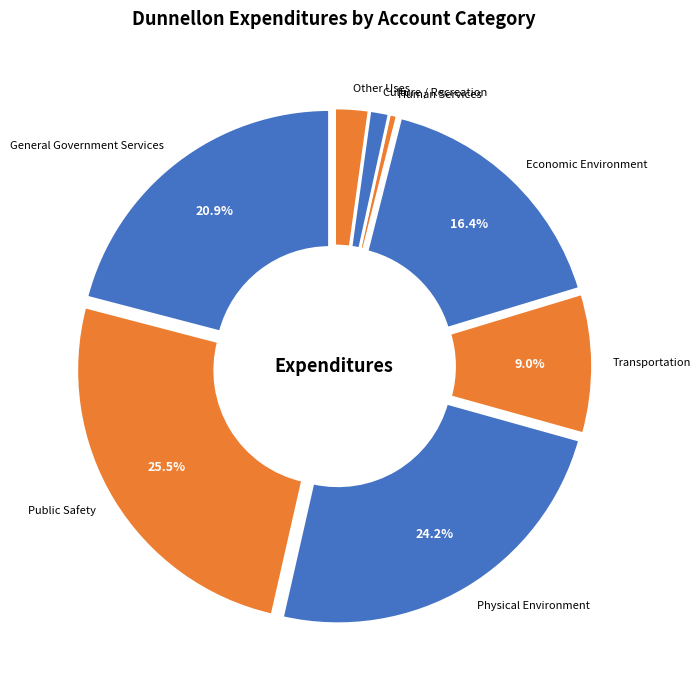

To the nearest percent, what is the difference between the Transportation and Public Safety slice percentages?

17%